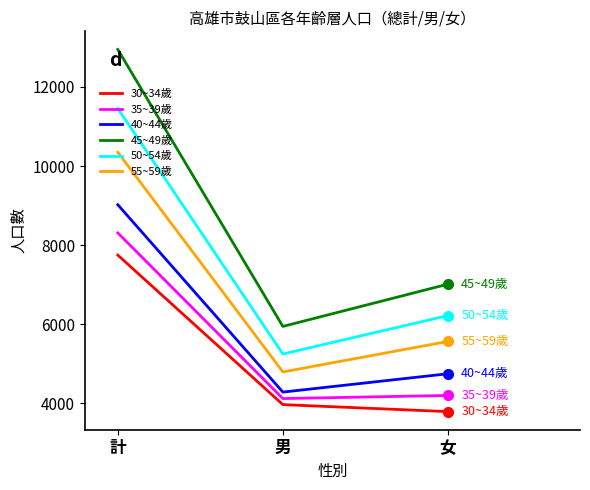

What position from the left is 女?

3